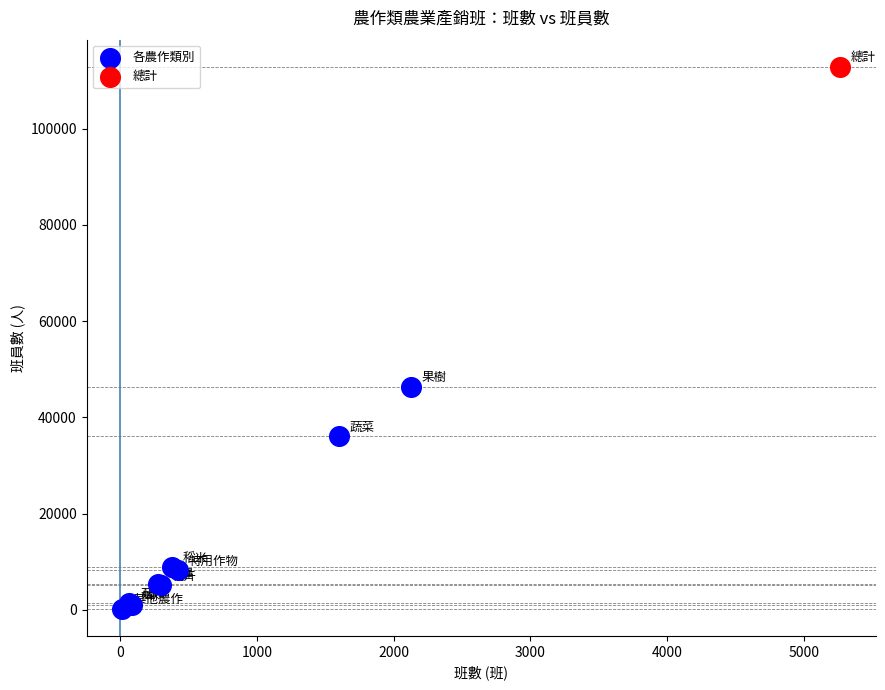

What are all the series names shown in the legend?

各農作類別, 總計